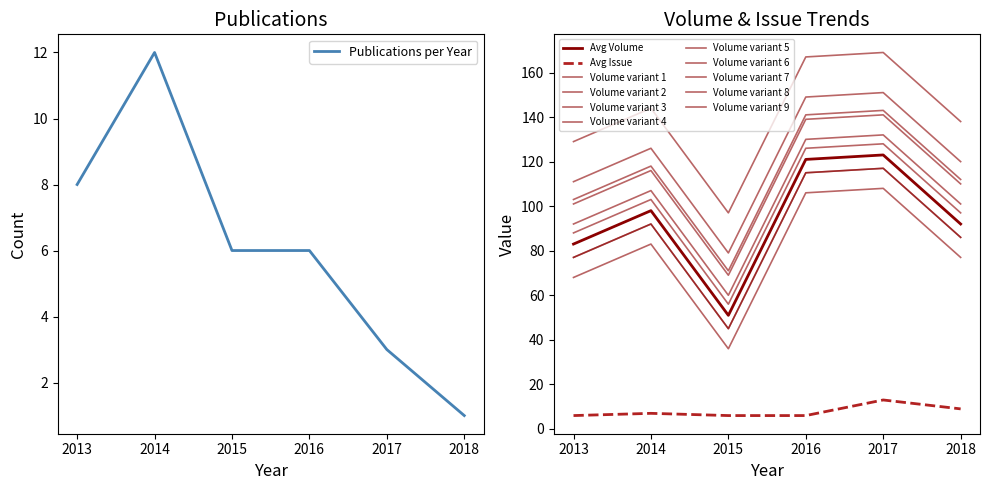

Which category has the lowest value in the Publications per Year series?

2018